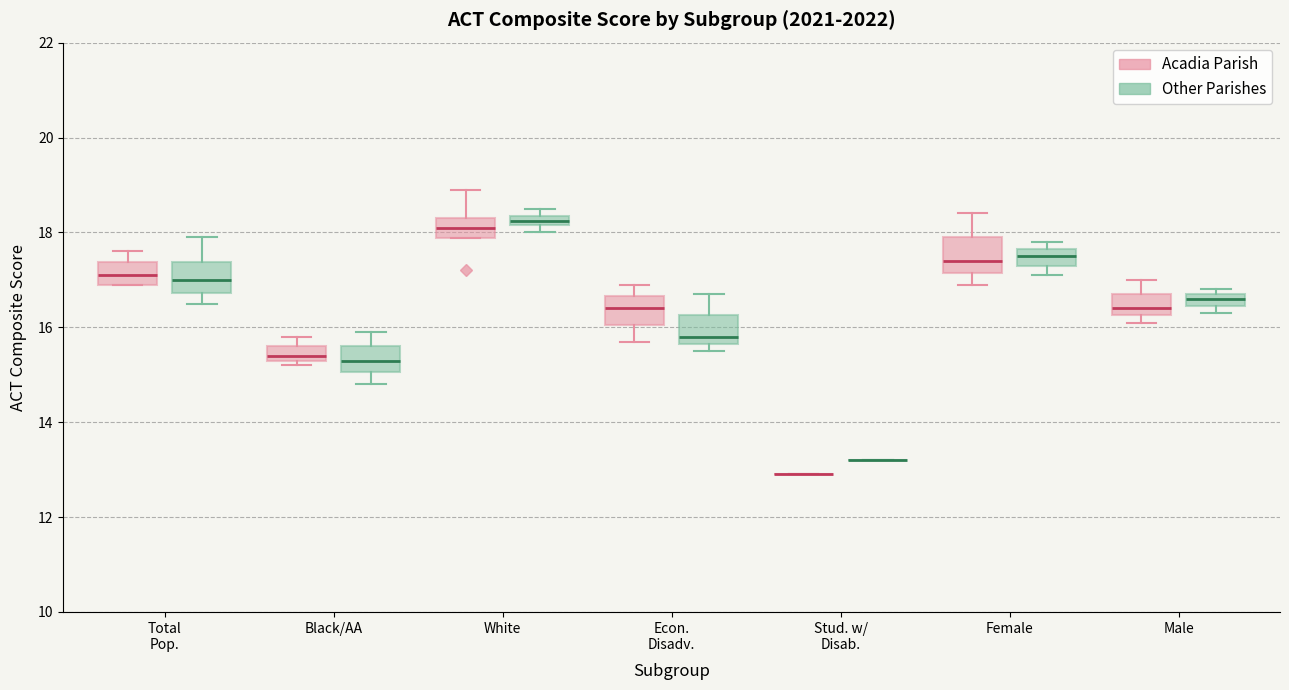

Where does the upper whisker of the box for Black/AA (Other Parishes) end on the y-axis? The values are not printed on the chart, so give them approximately, as read against the axis.

16.0